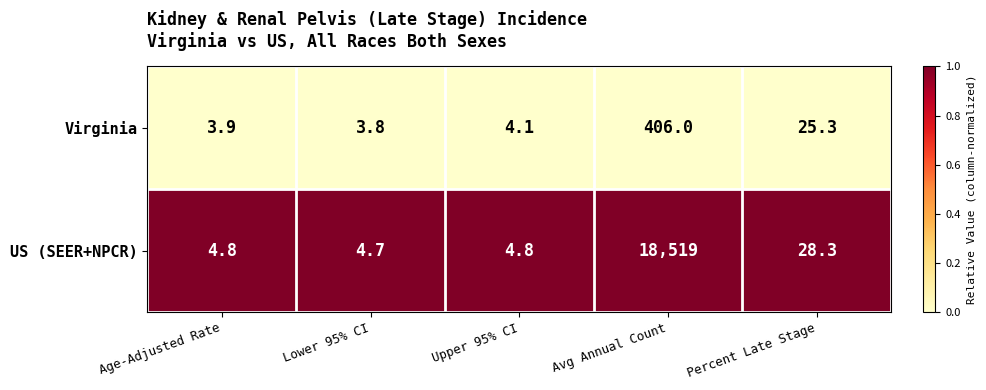

Between Upper 95% CI and Percent Late Stage, which series saw the biggest shift?

US (SEER+NPCR)